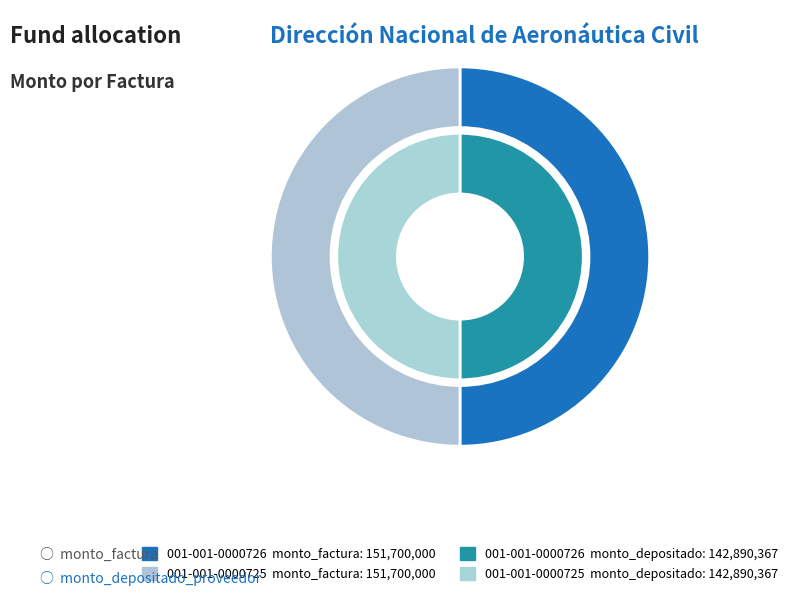

What is the largest slice in the pie chart?

001-001-0000726